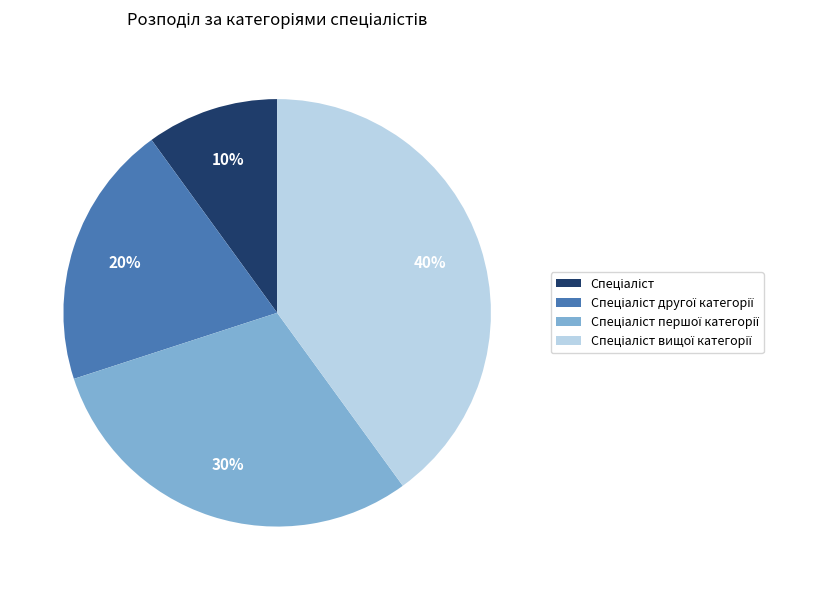

To the nearest percent, what is the average slice percentage?

25%